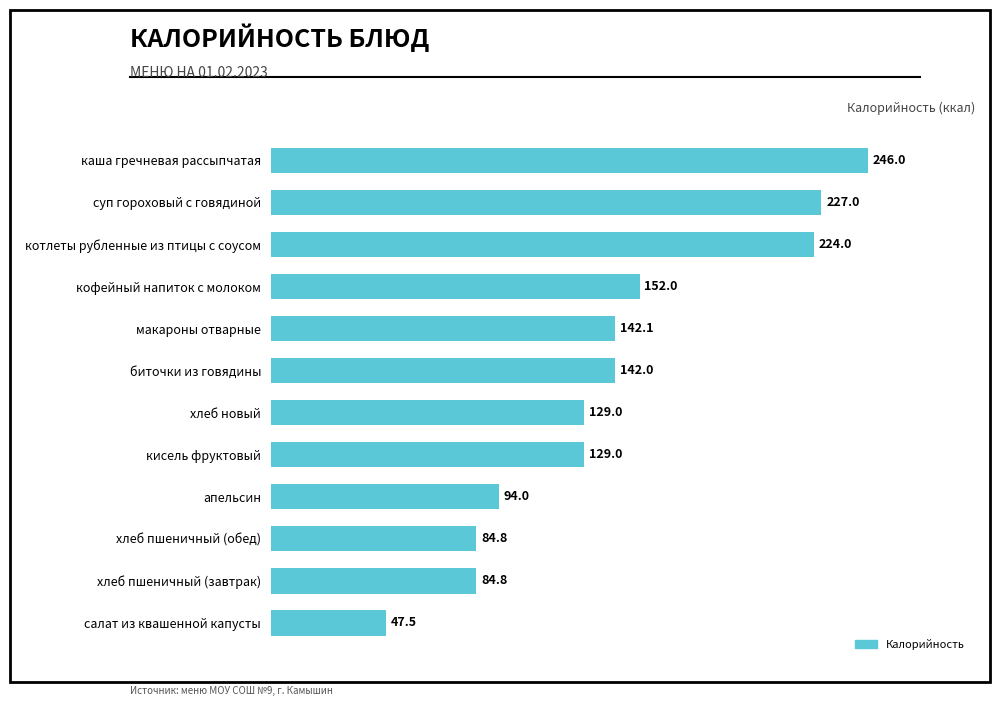

Approximately how many times larger is the value at макароны отварные compared to хлеб пшеничный (завтрак)?

1.7